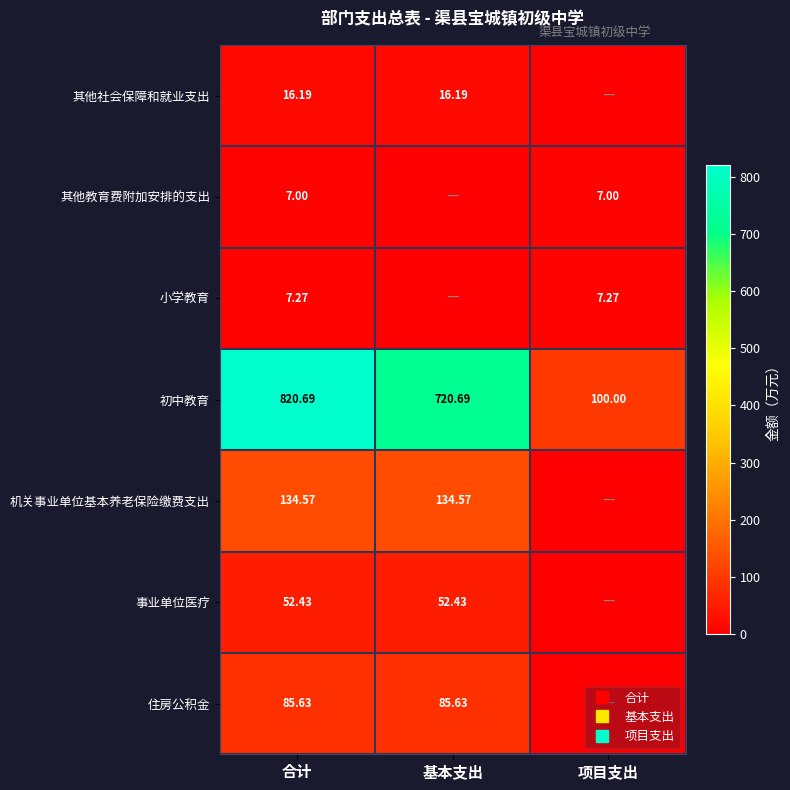

Between 项目支出 and 合计, which is larger?

合计